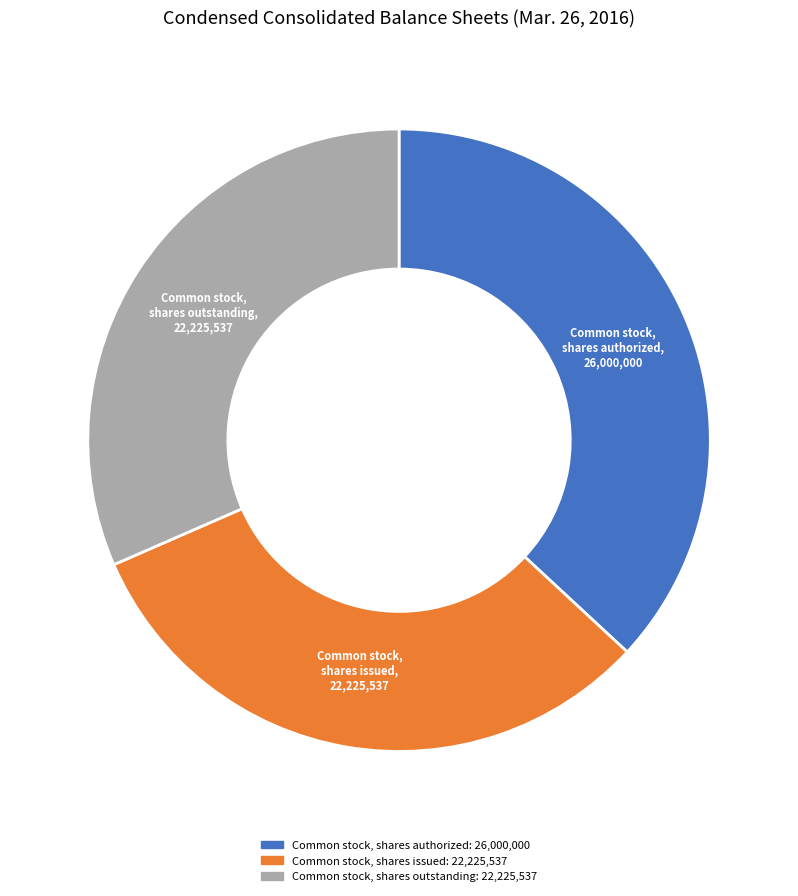

What is the largest slice in the pie chart?

Common stock, shares authorized